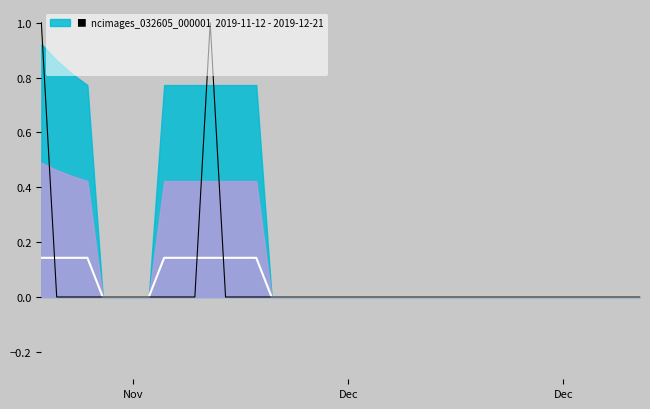

Which series ends up on top after the final intersection of ncimages_032605_000001 and Rolling Mean?

Rolling Mean